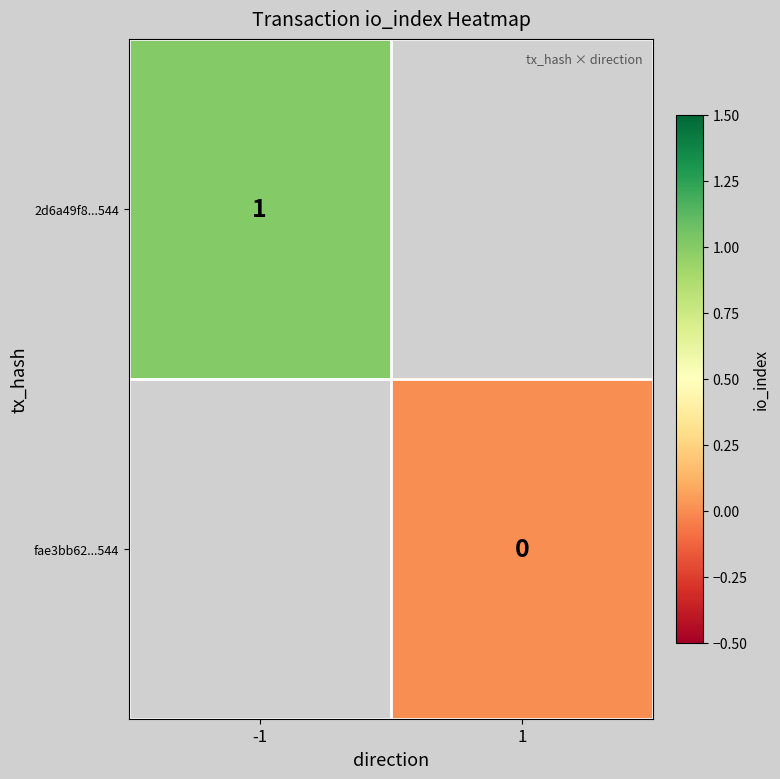

Is it true that 2d6a49f8...544 equals 0 at -1?

False